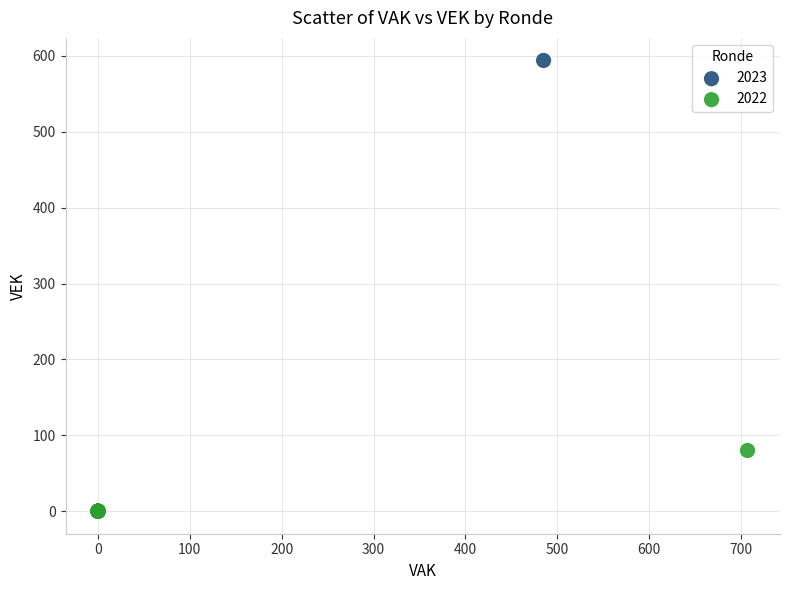

Which series has the widest spread of Y values?

2023